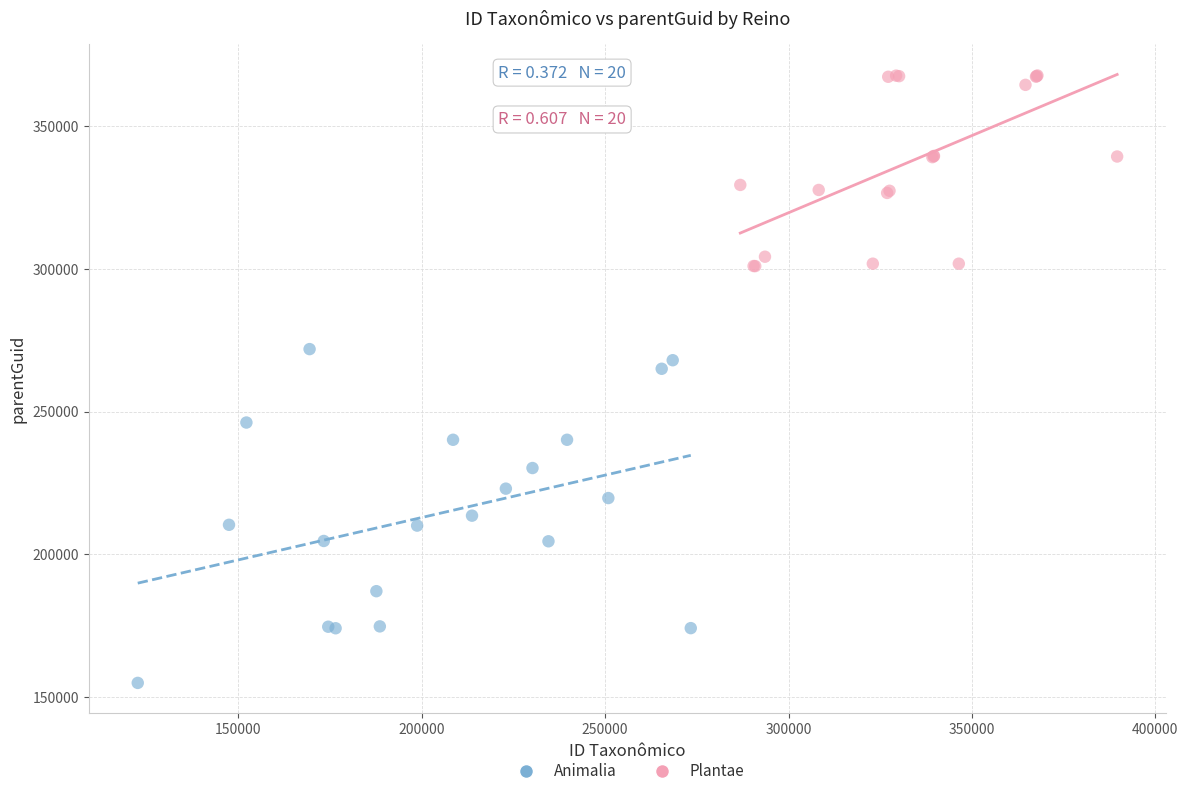

Which series has the widest spread of Y values?

Animalia